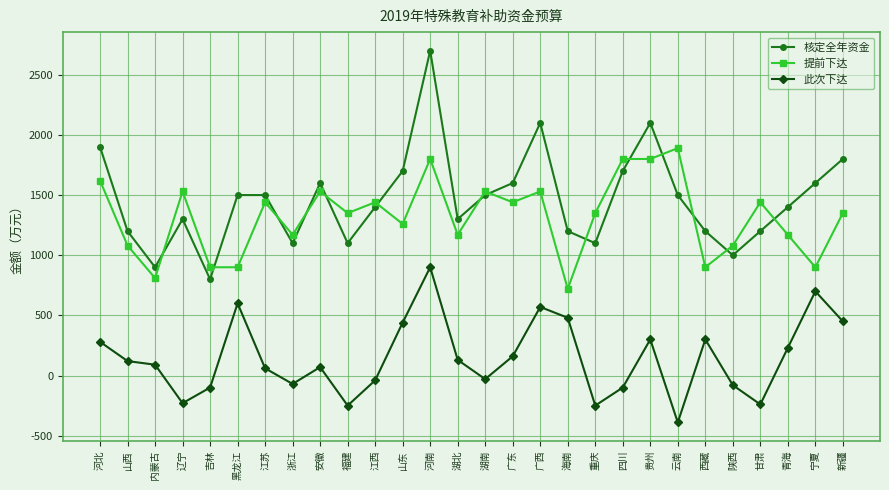

Where is the first local maximum for 此次下达?

黑龙江